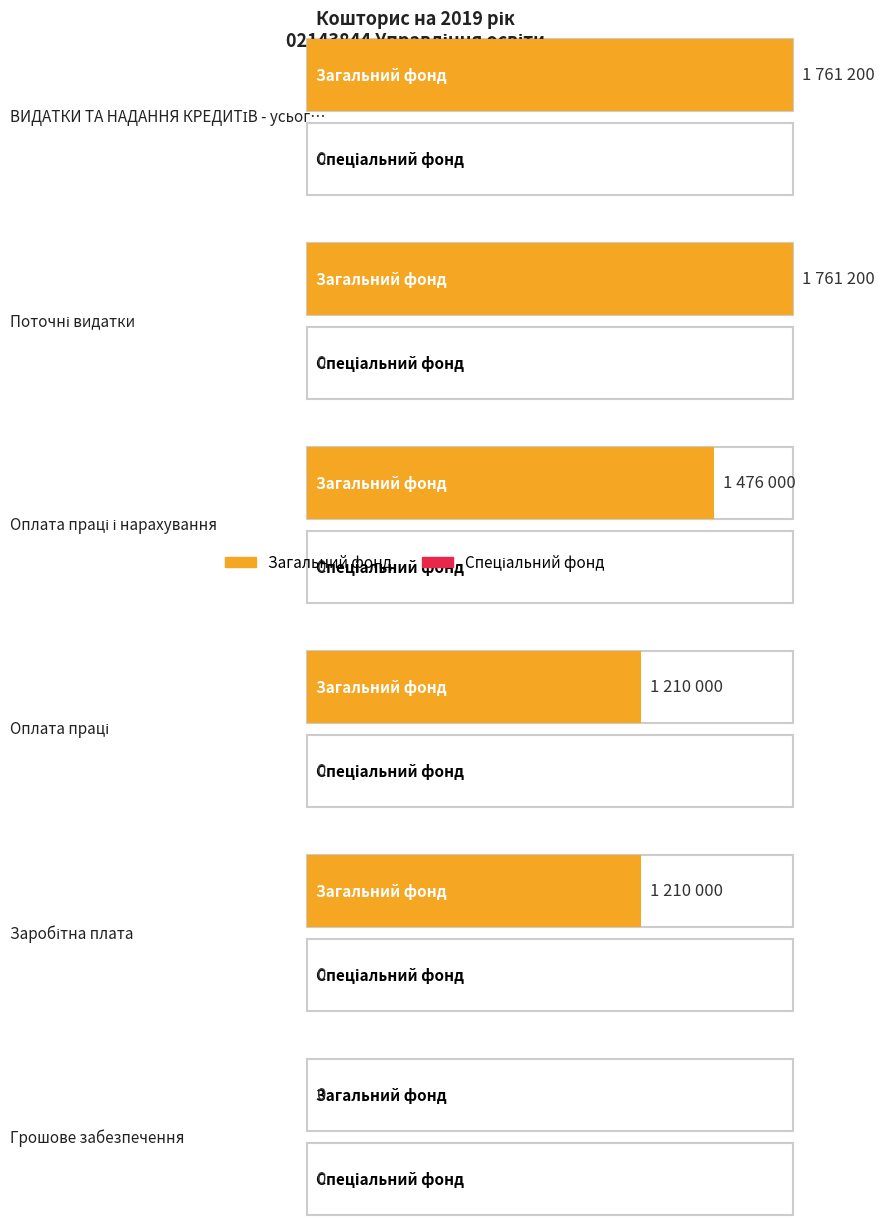

Rank the series by their average value, from highest to lowest.

Загальний фонд, Спеціальний фонд